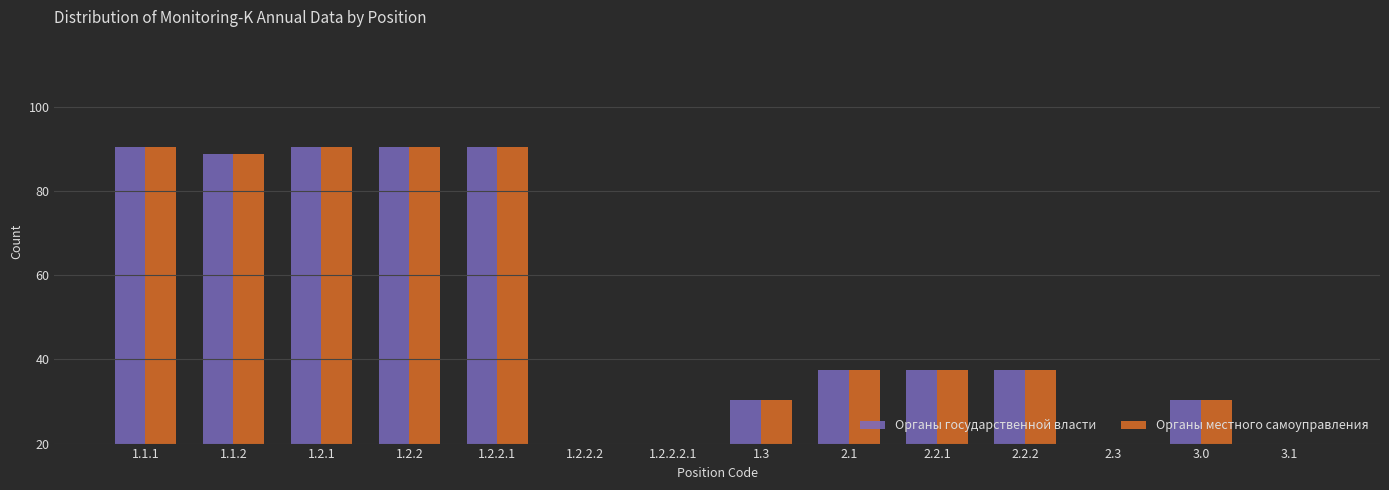

Does the chart contain stacked bars?

No